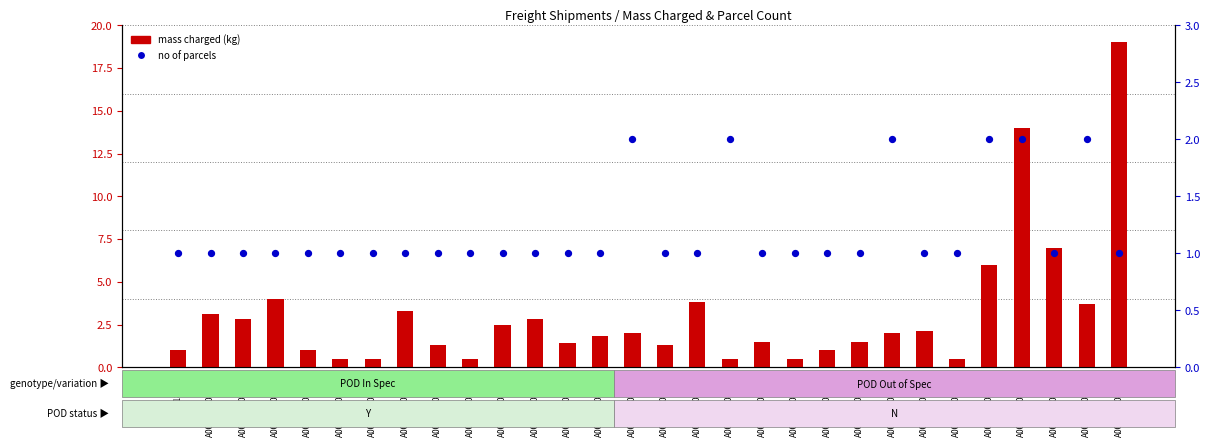

What is the total value across all series at A0084000040534?

2.3